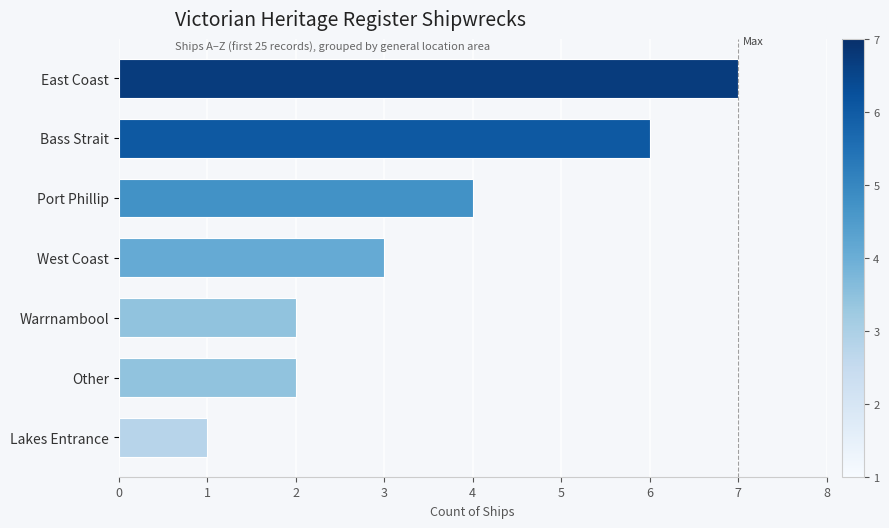

What is the average value?

4